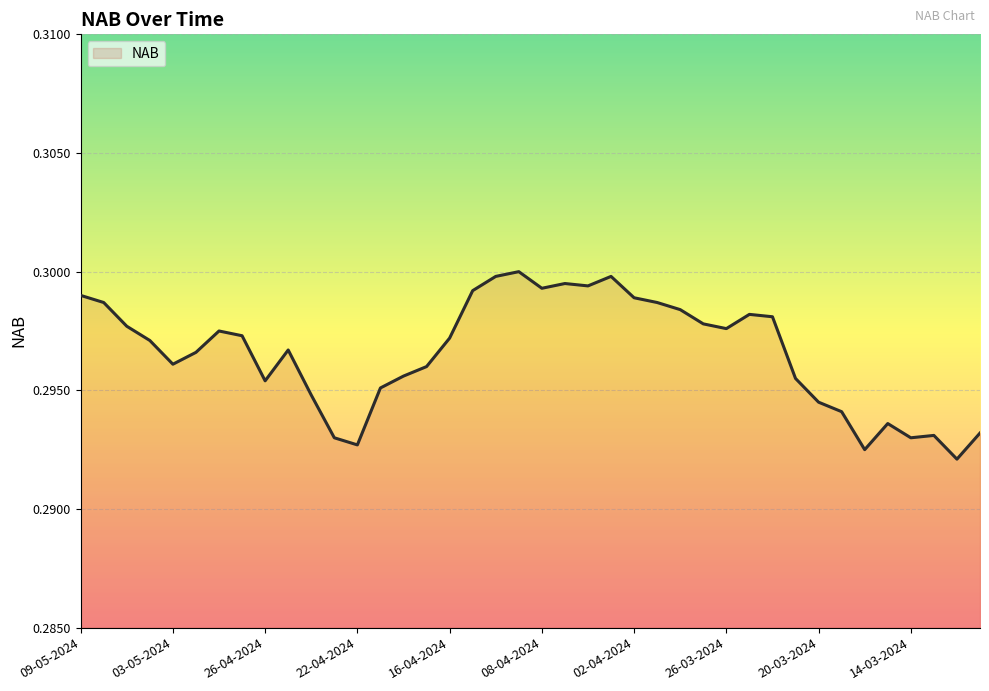

How many points are lower than both their immediate neighbors (excluding endpoints)?

9